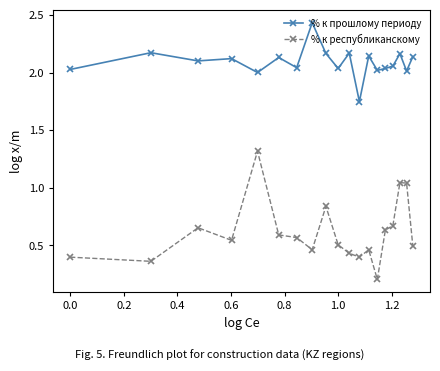

List the series in order of their peak value, lowest first.

% к республиканскому, % к прошлому периоду